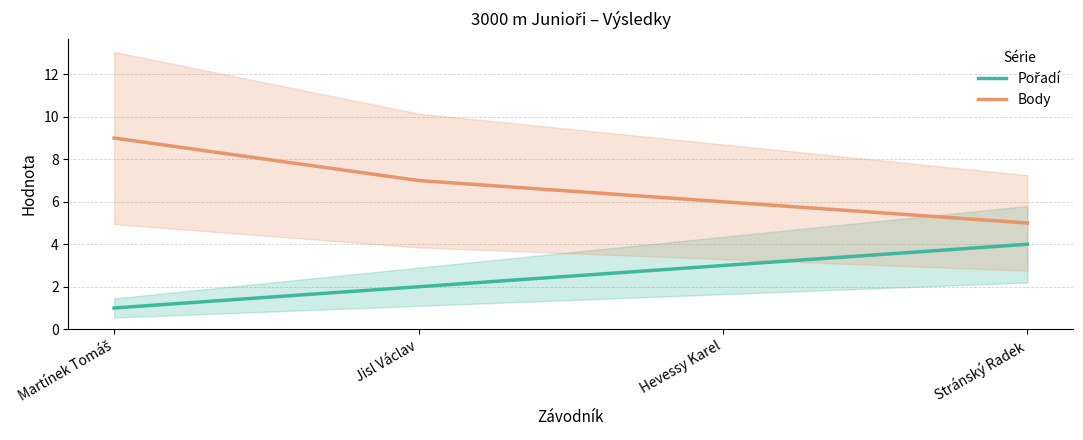

Which category has the lowest value across all series?

Martínek Tomáš